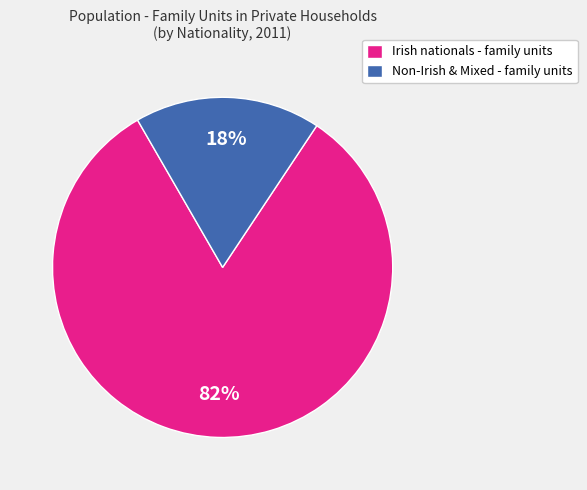

Count the number of slices in the pie.

2